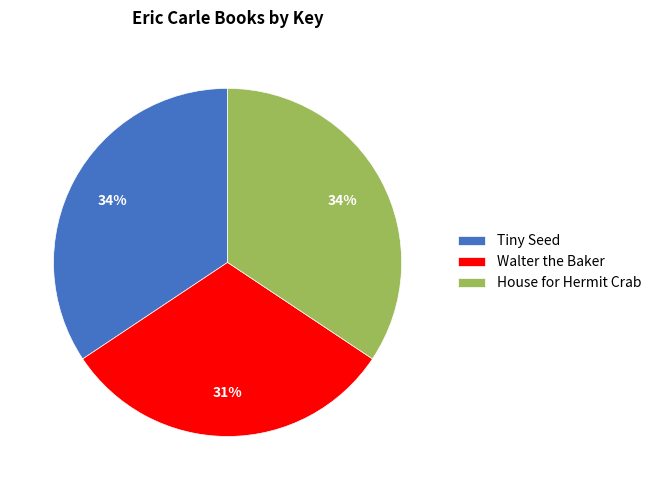

To the nearest percent, what portion does Tiny Seed represent?

34%